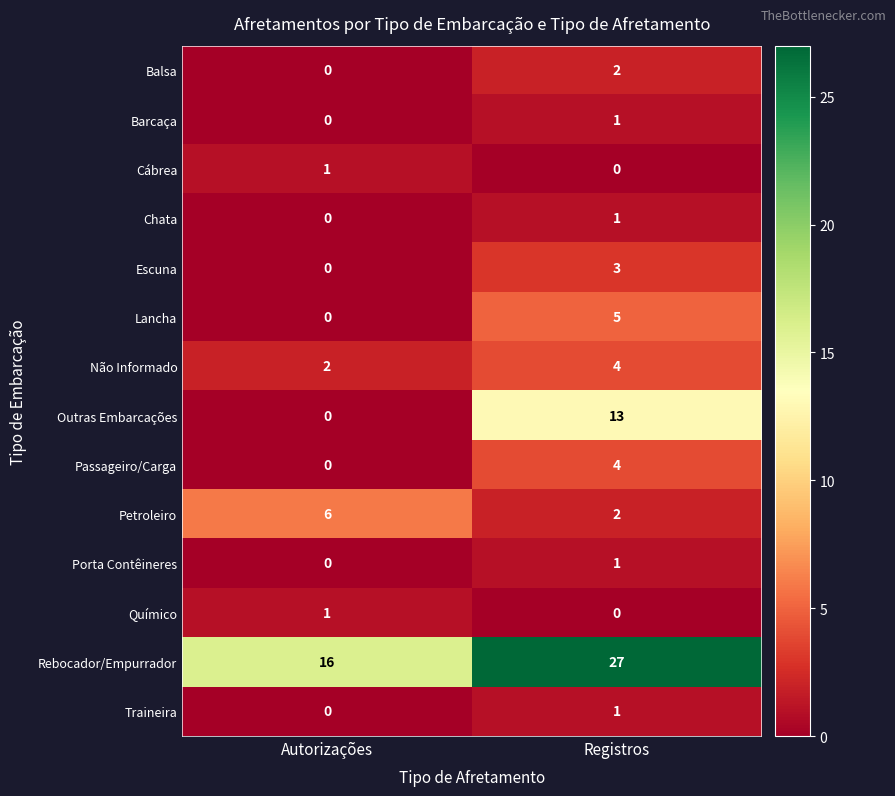

Which series has the widest spread of values?

Outras Embarcações